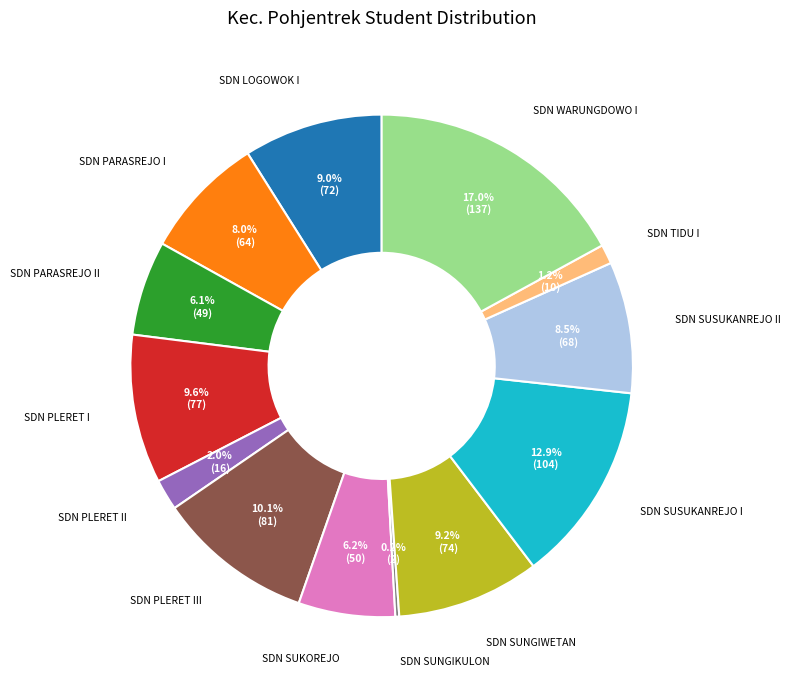

To the nearest percent, what is the difference between the largest and smallest slice percentages?

17%